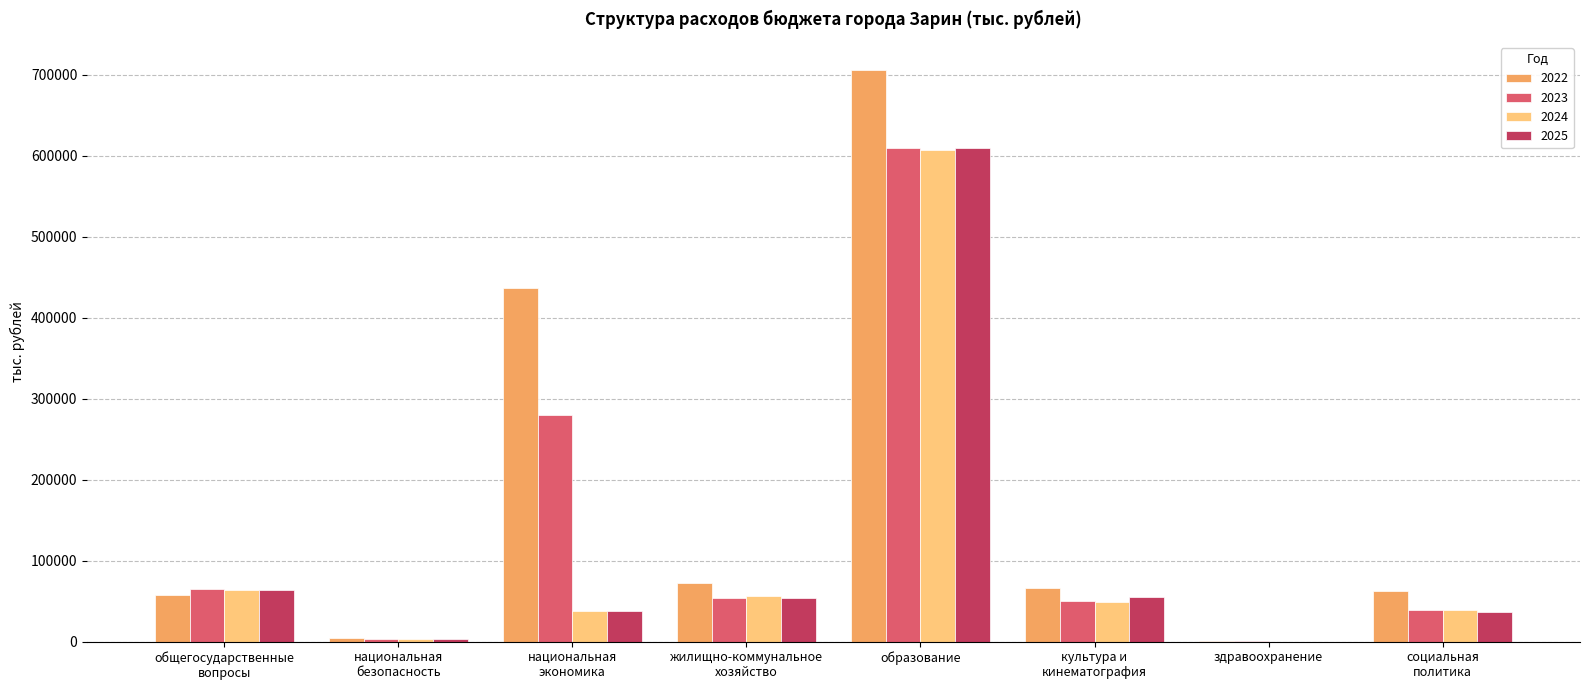

Is it true that 2025 equals 262180.3 at здравоохранение?

False